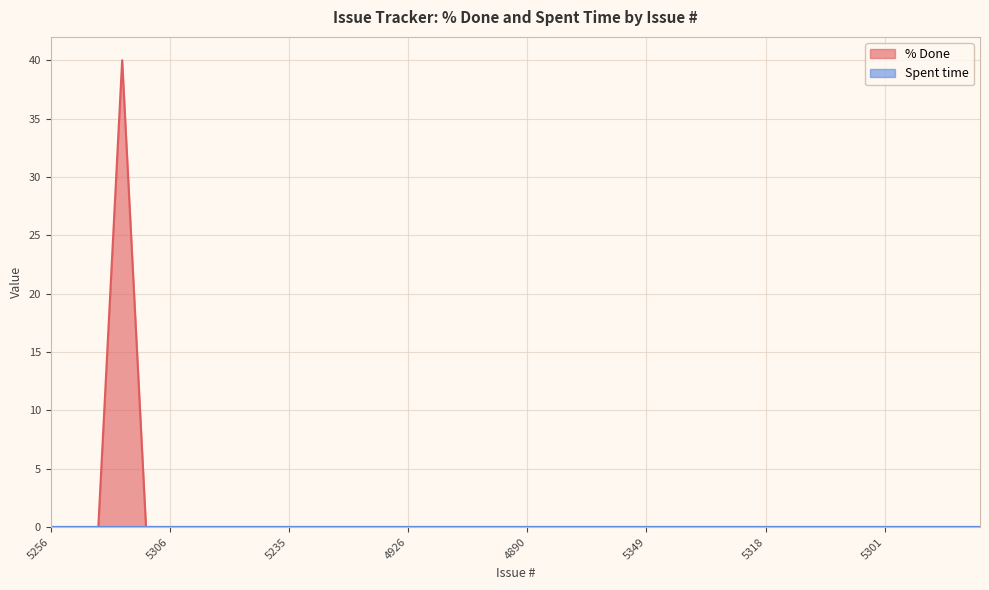

Where is the first local maximum?

5327